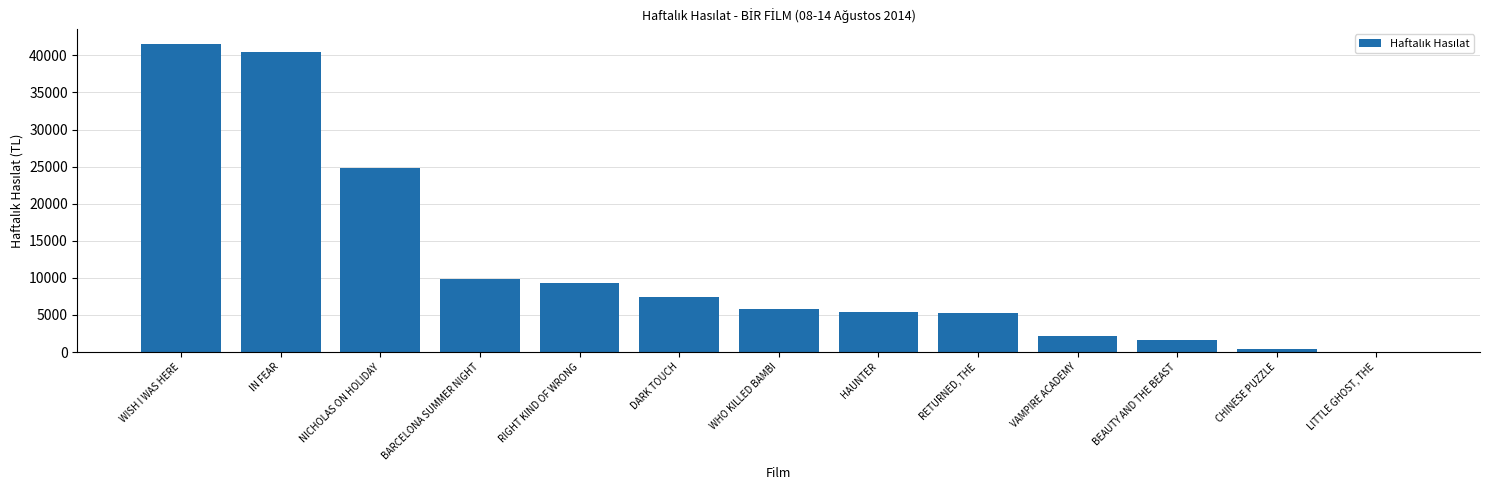

Is it true that the value at HAUNTER is 3657.7?

False